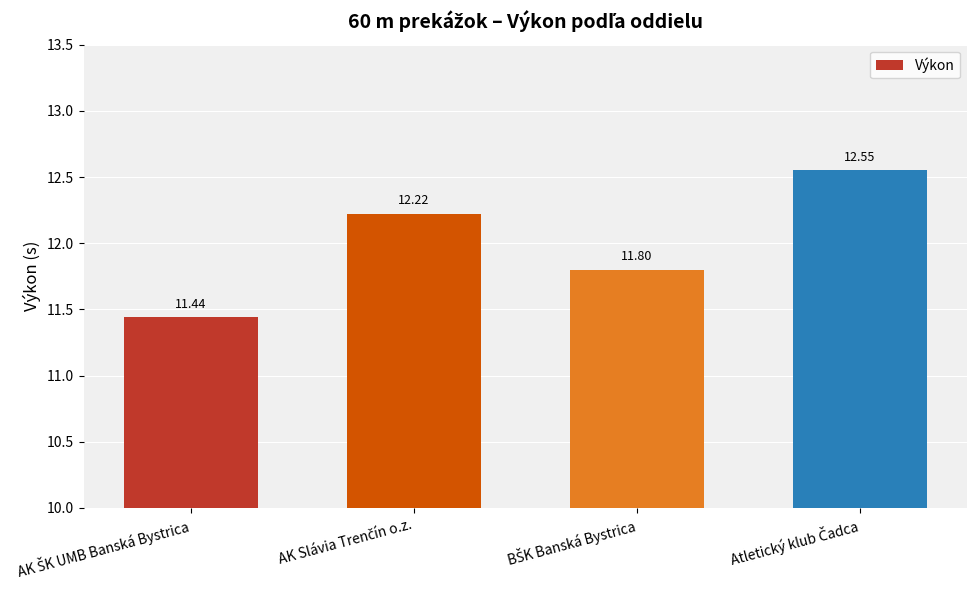

What is the average value?

12.0